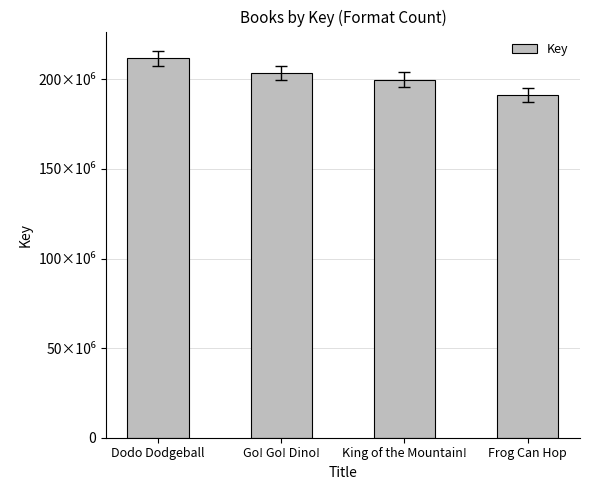

Which category has the lowest value across all series?

Frog Can Hop